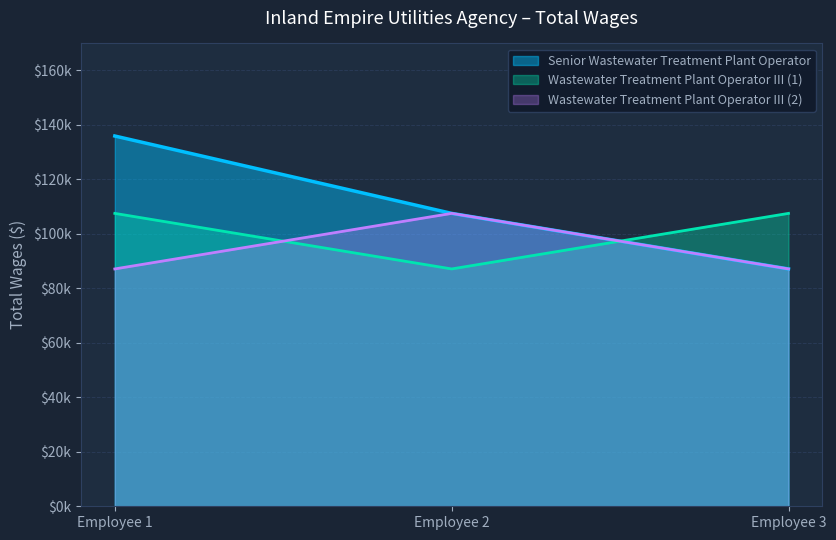

Does the chart display data point markers on the line(s)?

No